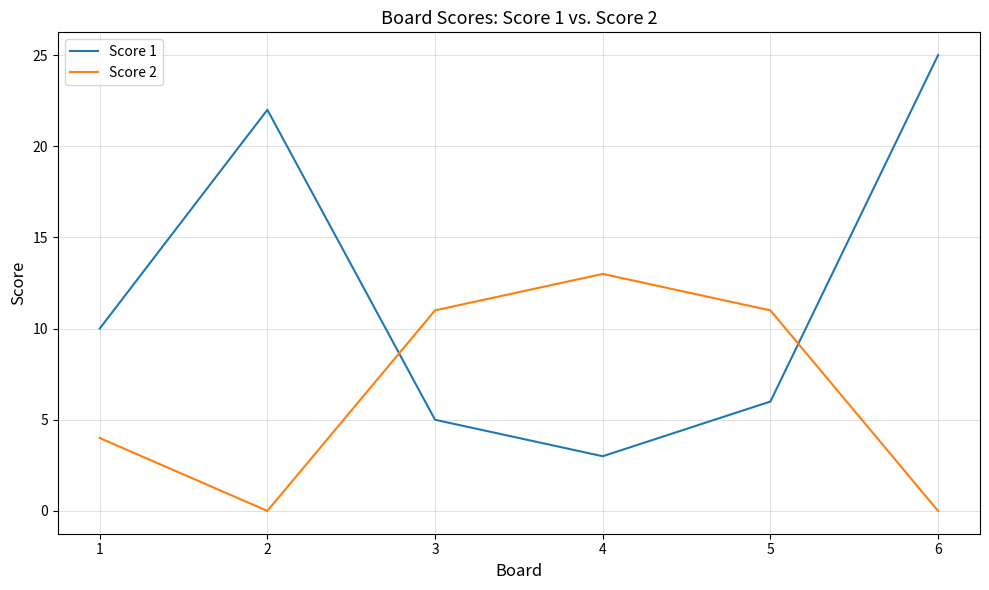

How many lines are shown in the chart?

2